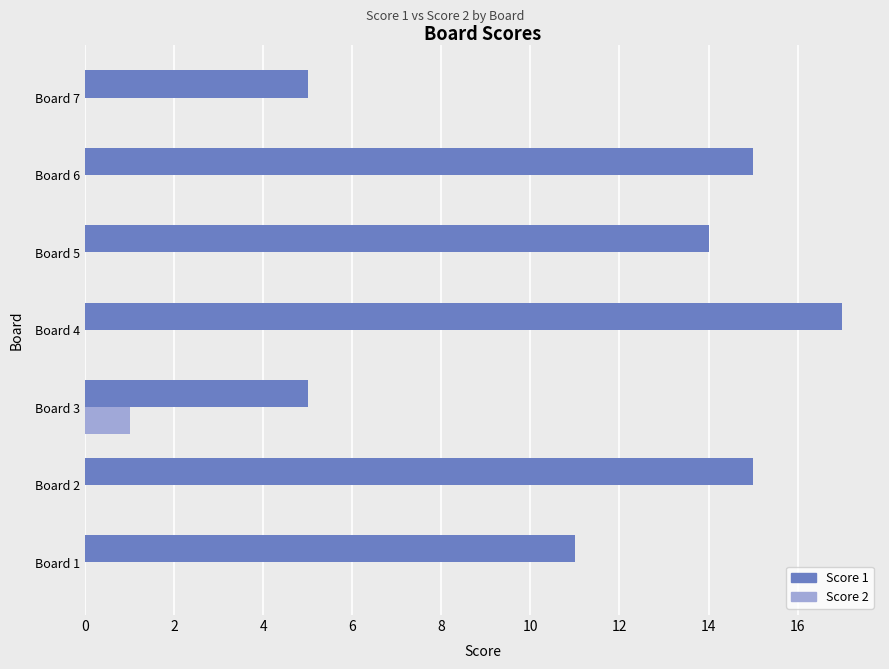

Which label corresponds to the largest value in the chart?

Board 4